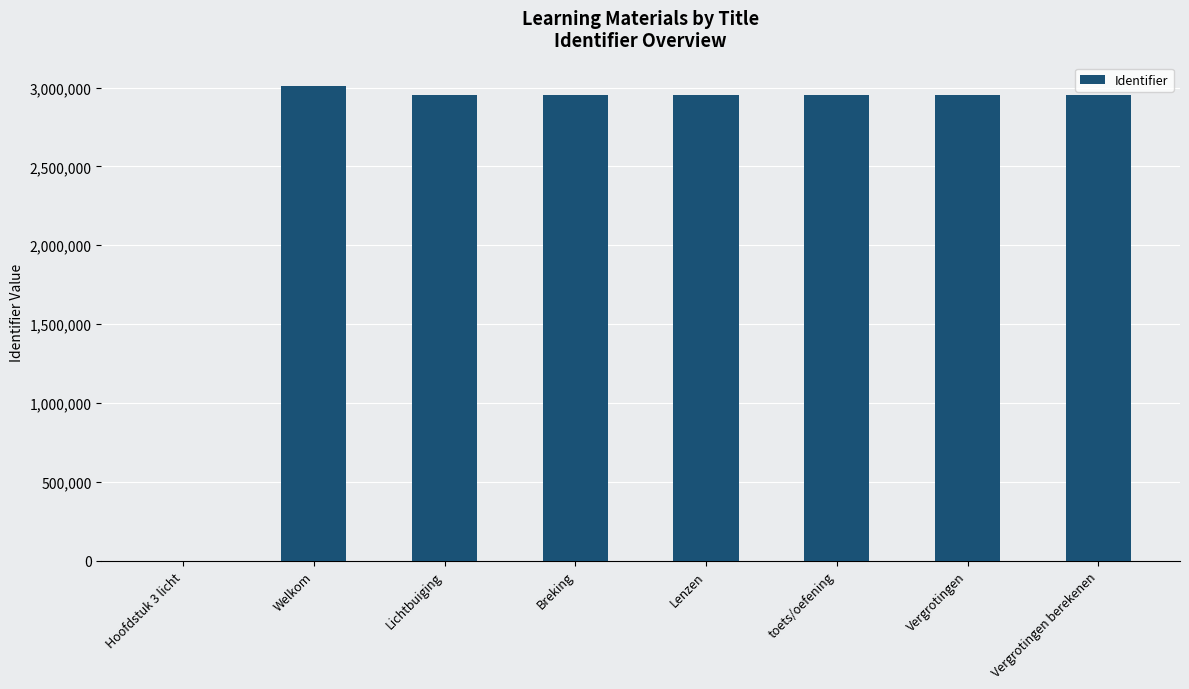

What is the sum of all values?

20710579